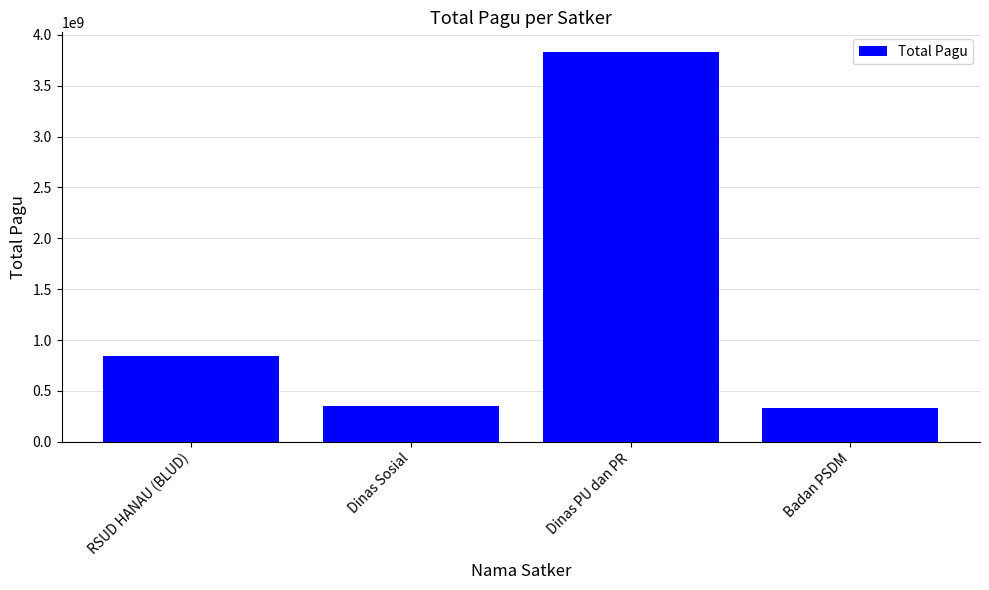

Read the value at Dinas PU dan PR.

3832930000